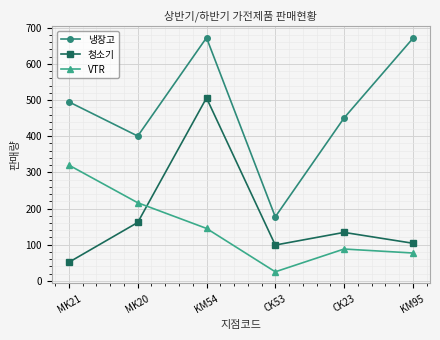

In VTR, how many points are lower than both neighbors (excluding endpoints)?

1